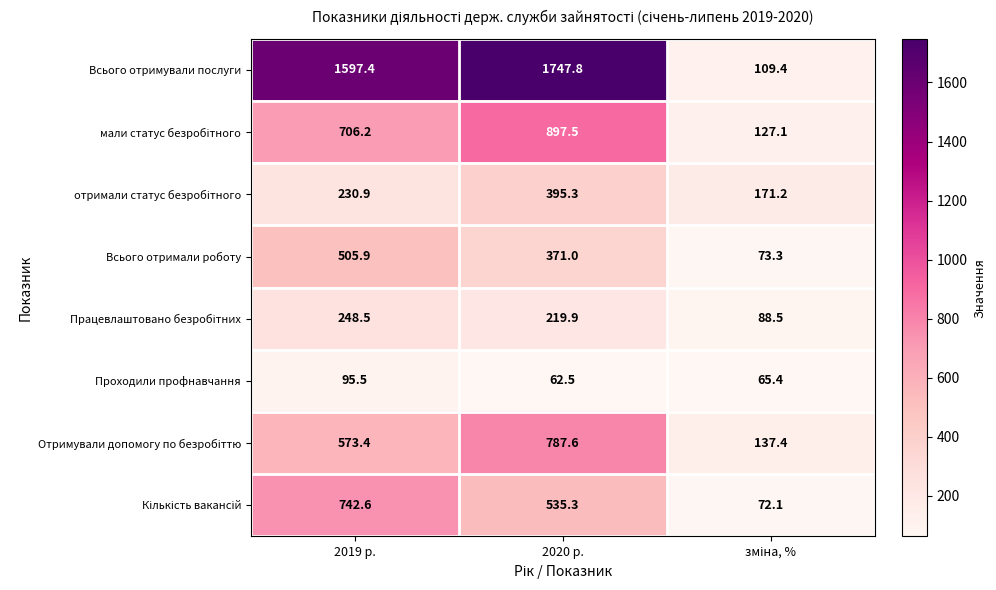

What is the difference between the highest and lowest values at 2019 р.?

1501.9